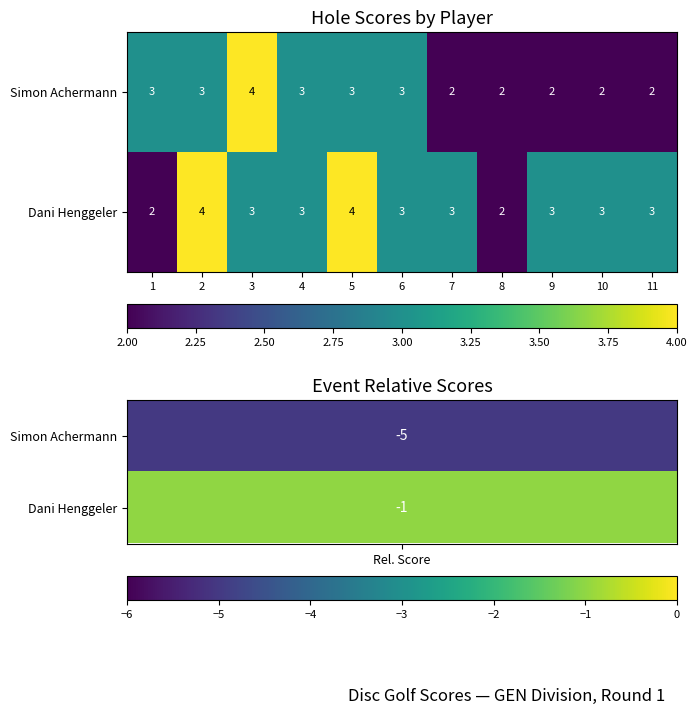

Reading left to right, extract all data points from this chart.

Simon Achermann: 3	3	4	3	3	3	2	2	2	2	2
Dani Henggeler: 2	4	3	3	4	3	3	2	3	3	3